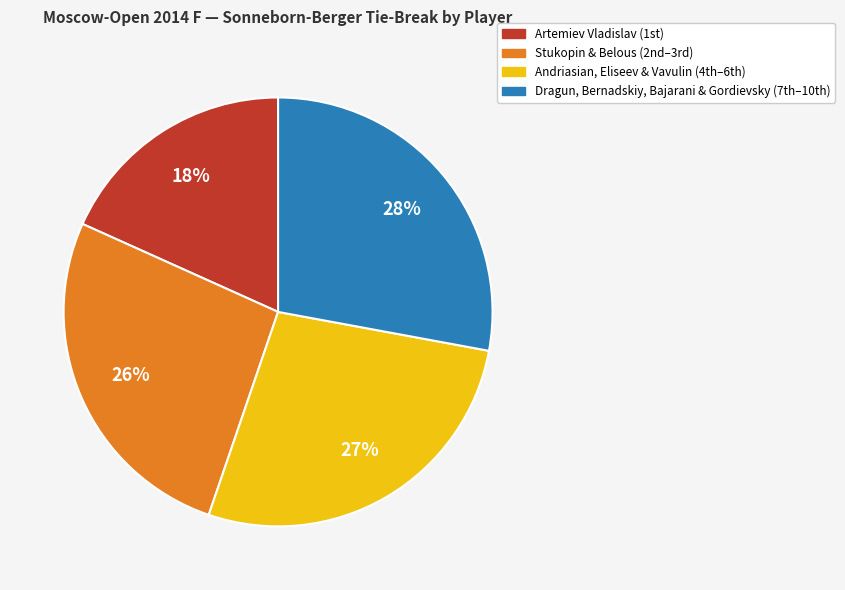

Rank the categories by value from lowest to highest.

Artemiev Vladislav (1st), Stukopin & Belous (2nd–3rd), Andriasian, Eliseev & Vavulin (4th–6th), Dragun, Bernadskiy, Bajarani & Gordievsky (7th–10th)